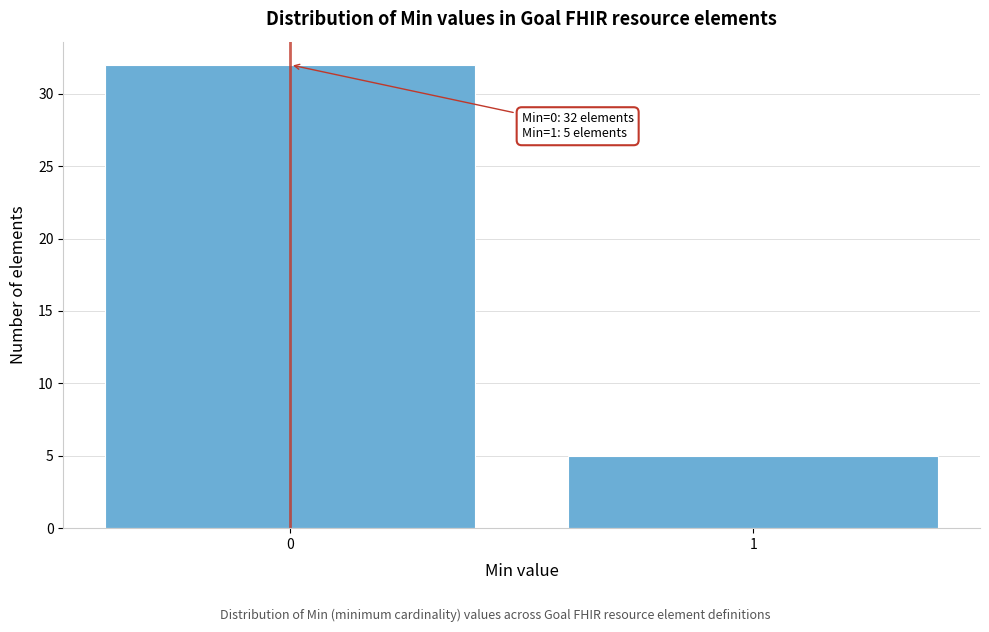

Reading right to left, extract all data points from this chart.

5	32